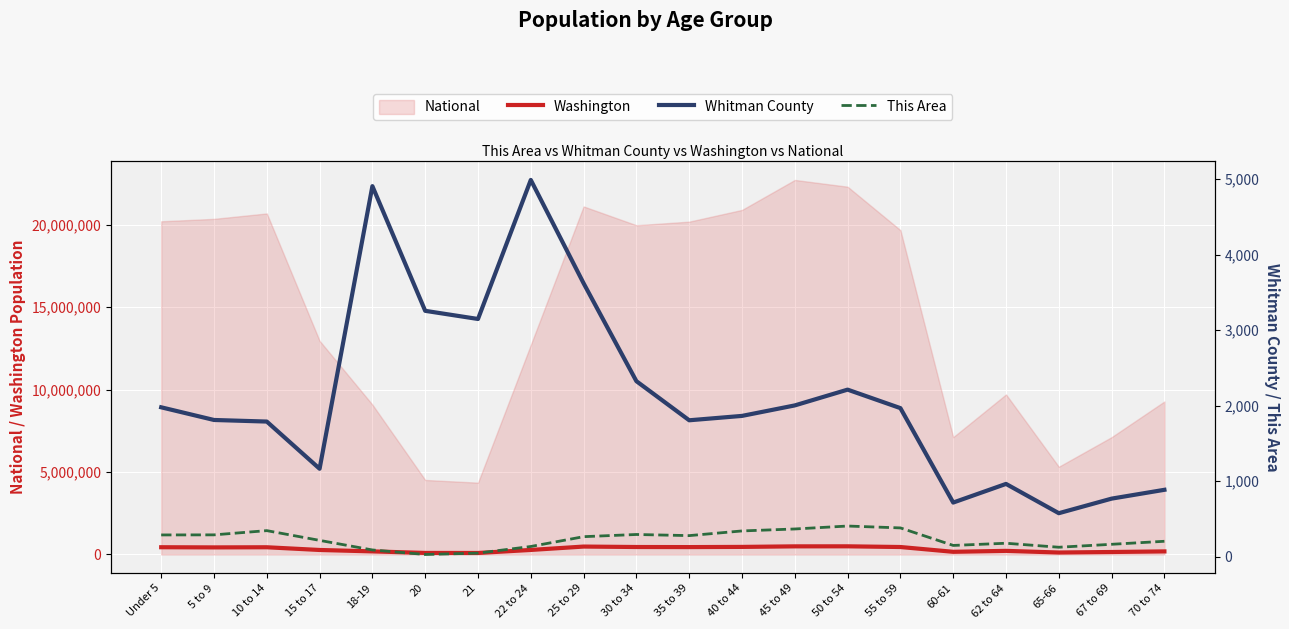

The value of This Area at 15 to 17 is 215. True or false?

True